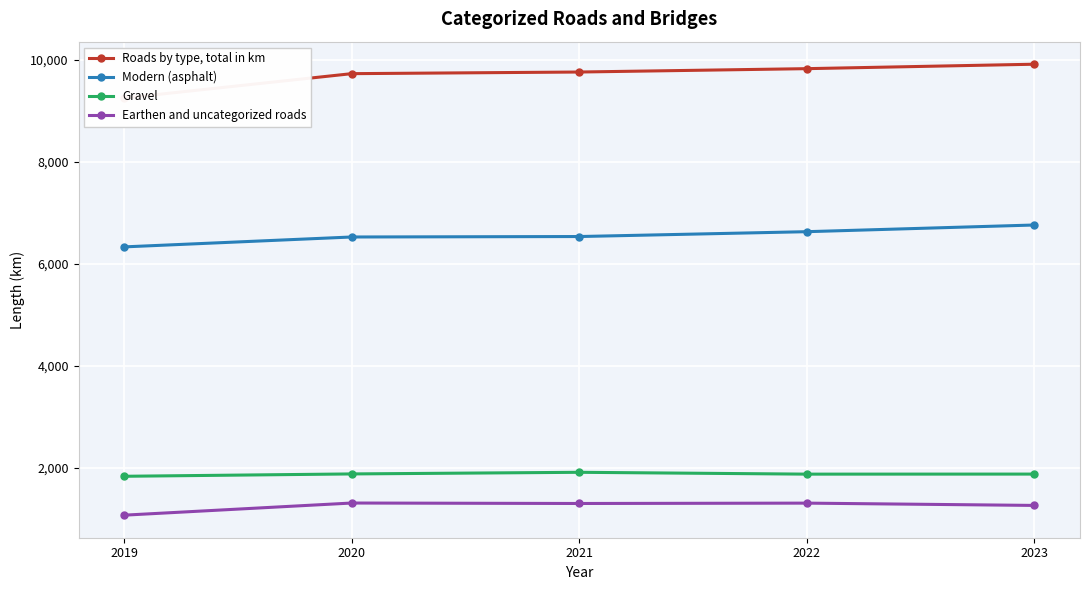

What is the difference between the Earthen and uncategorized roads values at 2022 and 2023?

45